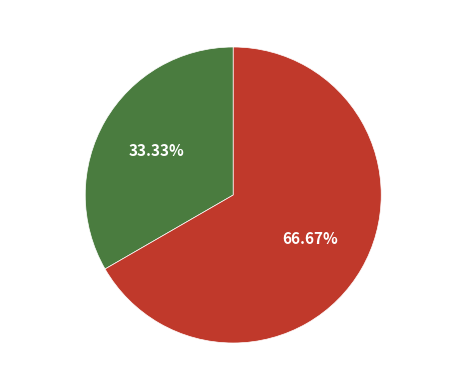

Does any single category account for the majority?

Yes